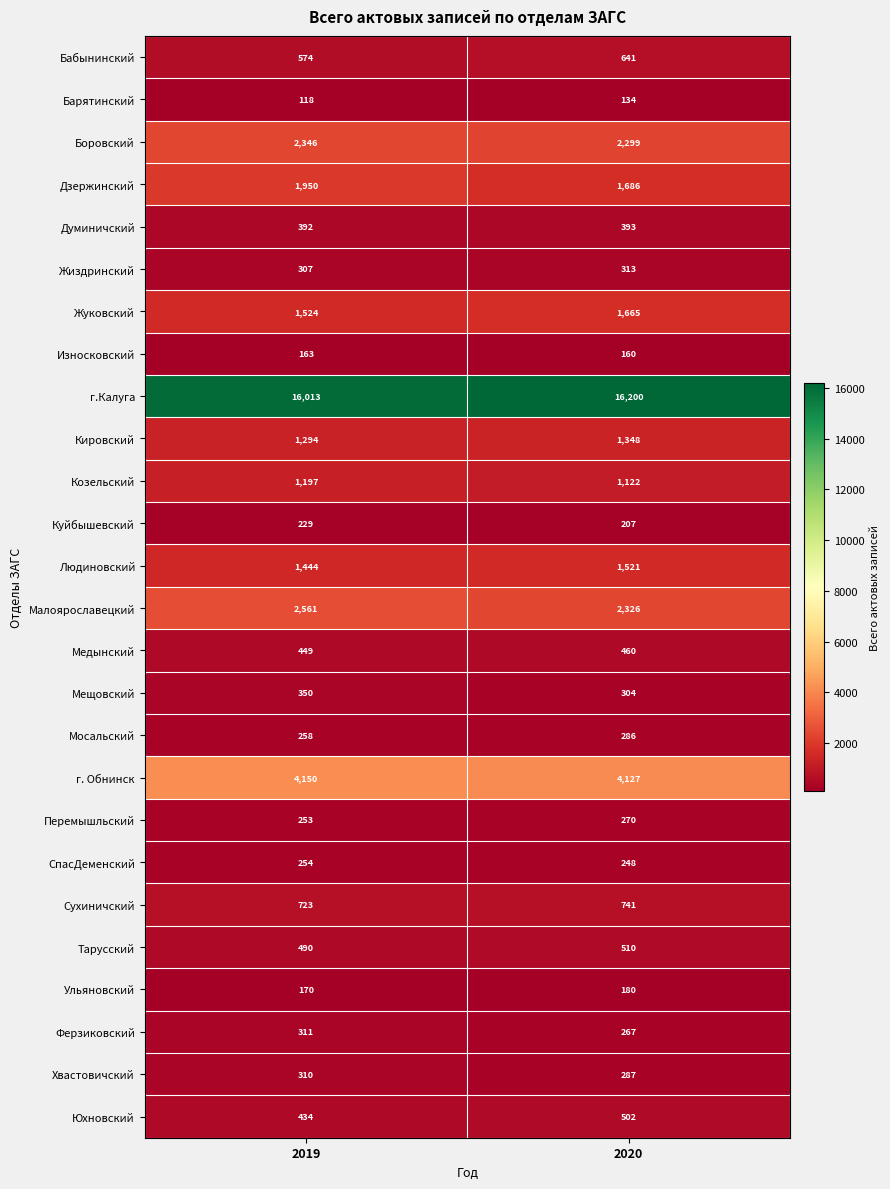

What is the difference between the maximum and minimum values in the Людиновский series?

77